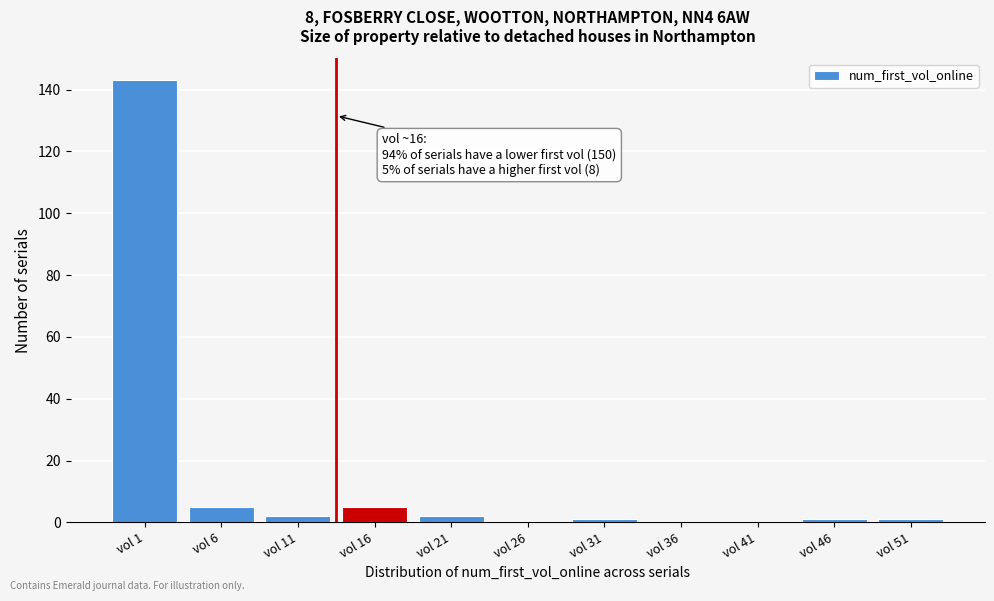

Reading right to left, transcribe all the data shown in this chart.

vol 51=1	vol 46=1	vol 41=0	vol 36=0	vol 31=1	vol 26=0	vol 21=2	vol 16=5	vol 11=2	vol 6=5	vol 1=143